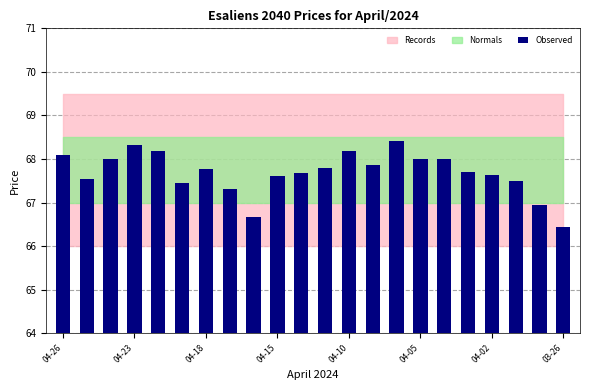

What is the value of the 9th bar from the left?

66.7